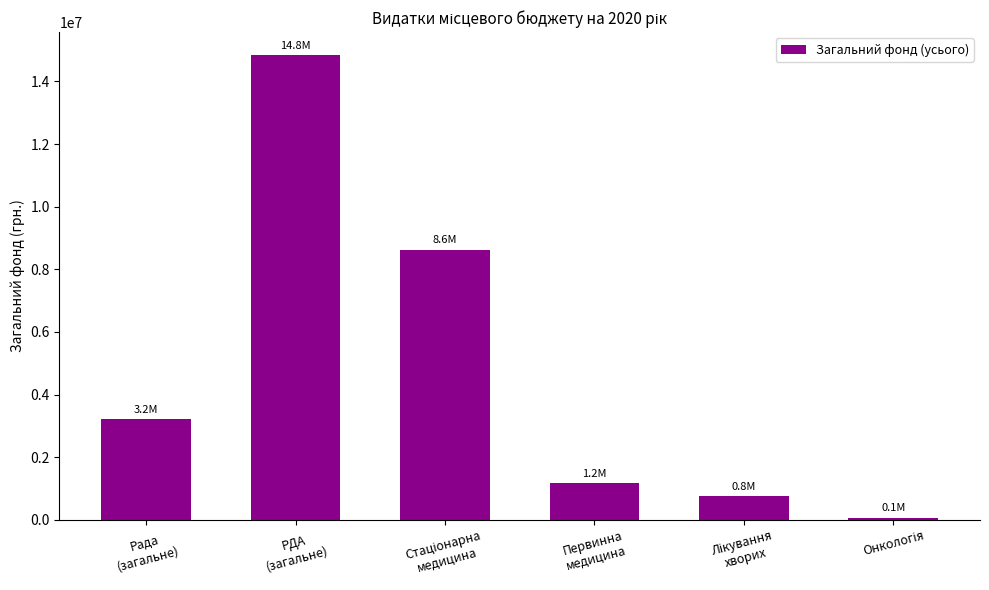

What is the difference between the second highest and minimum values?

8567236.0